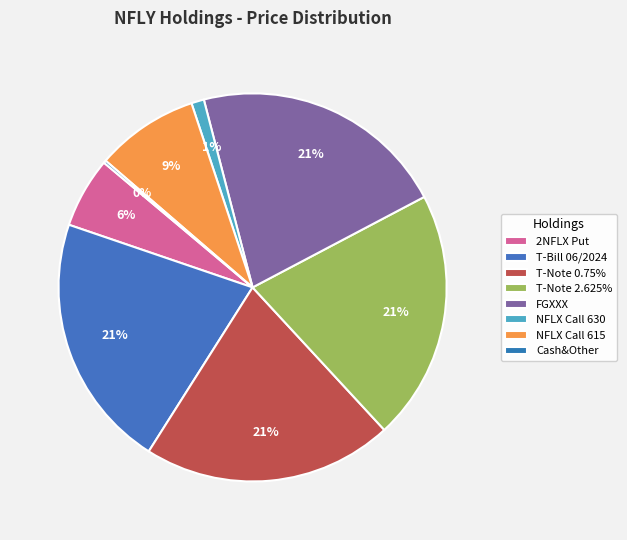

Which category has the biggest portion of the pie?

FGXXX